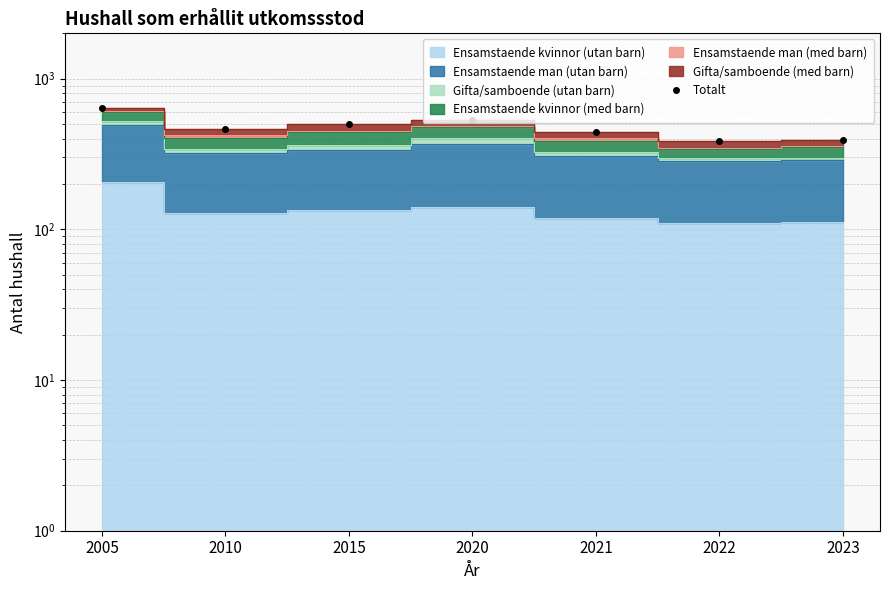

Which has a higher value, 2021 or 2005?

2005